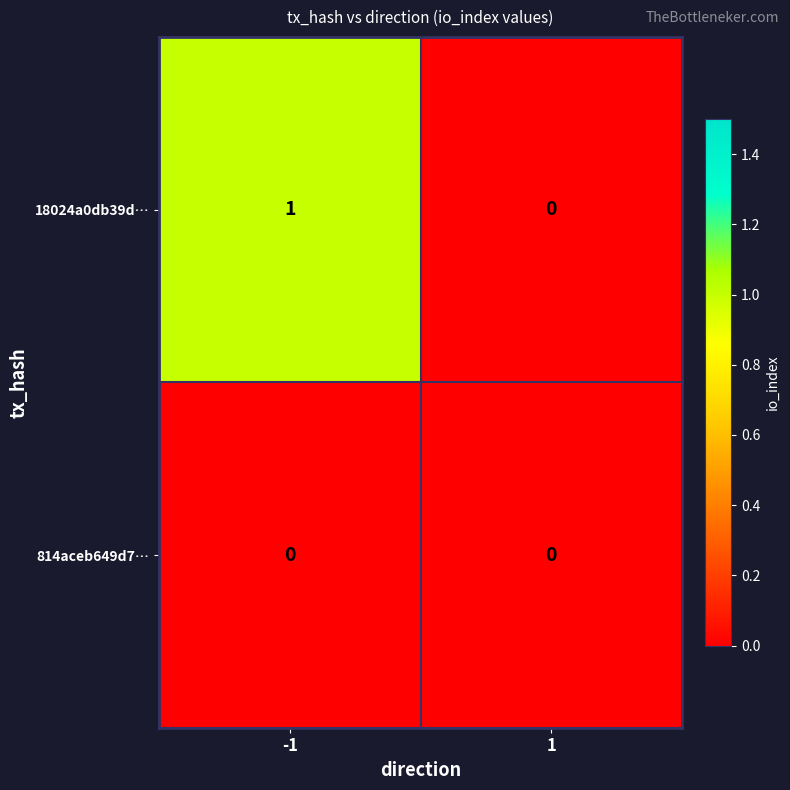

List the series in order of their peak value, lowest first.

814aceb649d7…, 18024a0db39d…